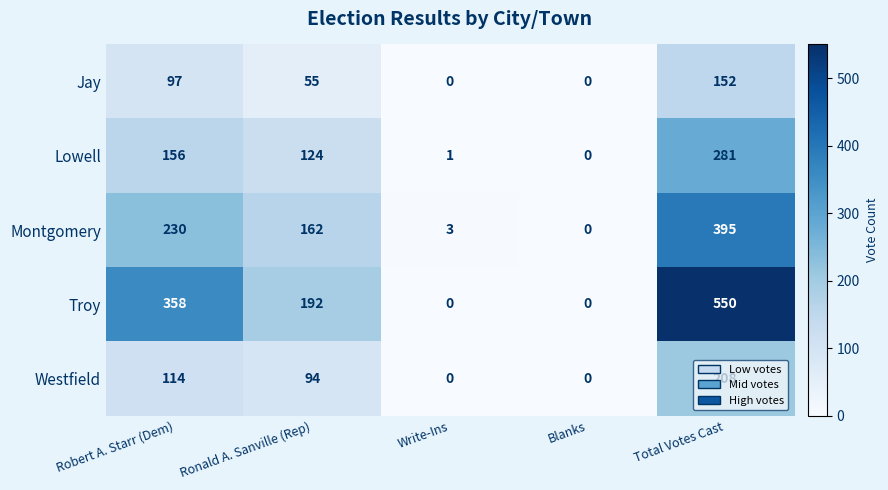

What is the sum of all Lowell values?

562